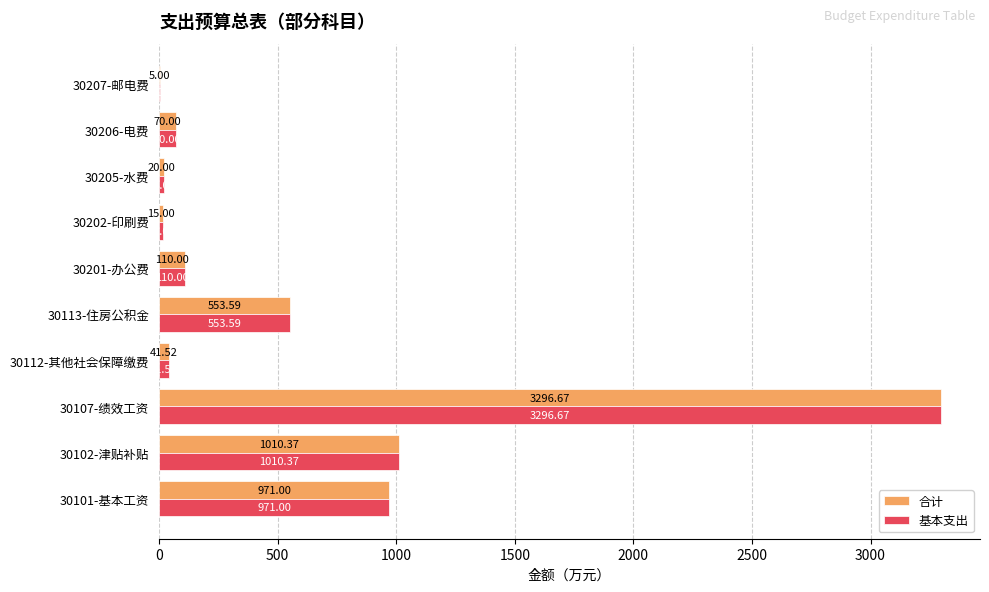

At which category is the sum across all series the highest?

30107-绩效工资